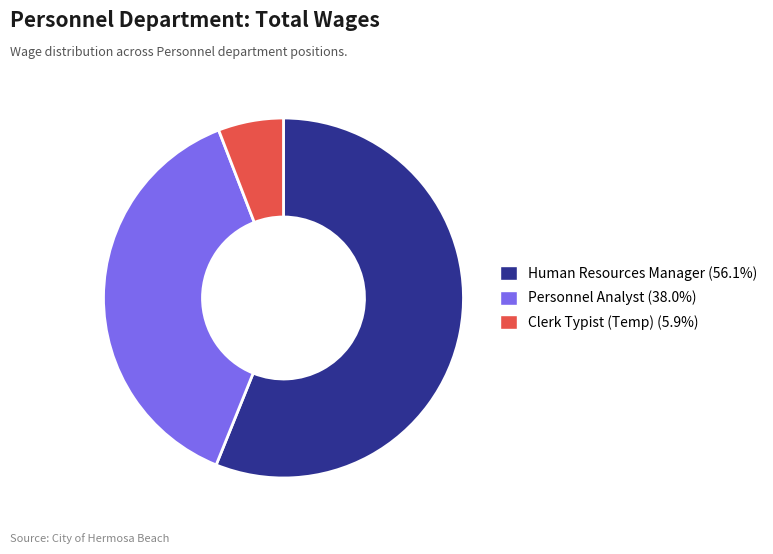

Do Human Resources Manager (56.1%) and Personnel Analyst (38.0%) together represent more than half of the pie?

Yes